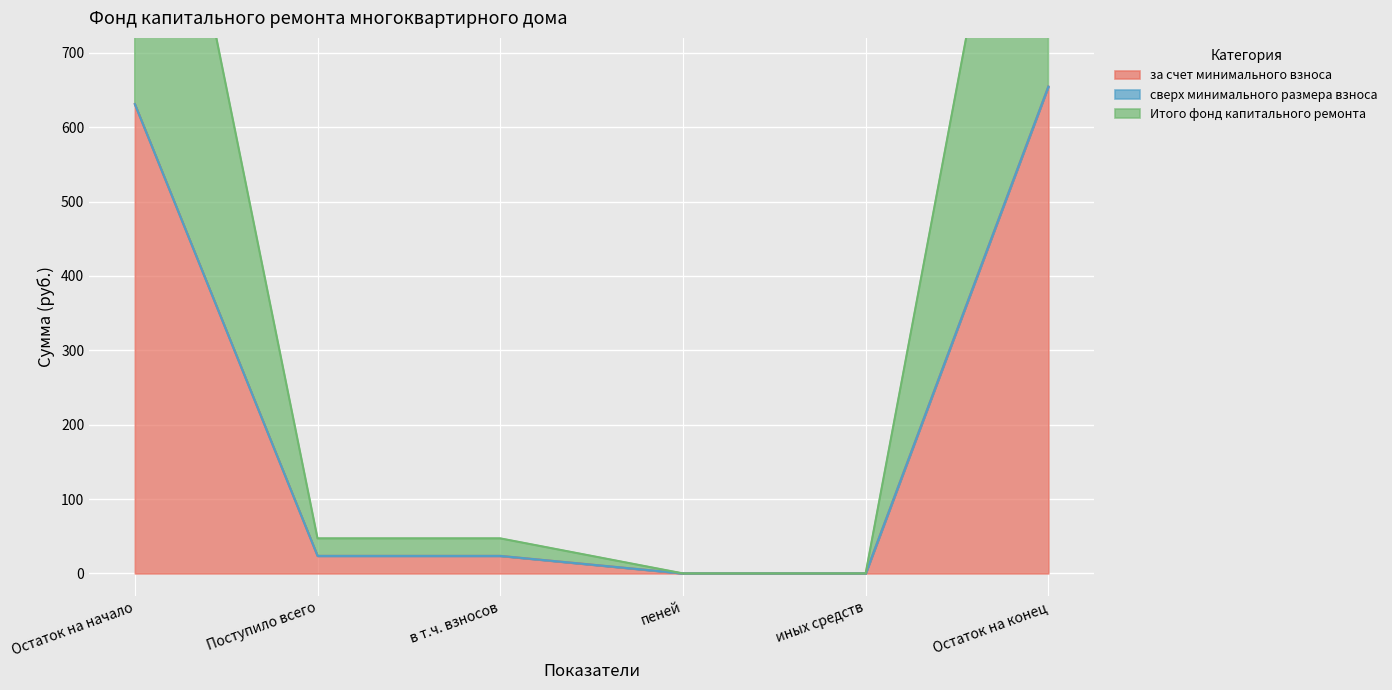

What is the total value across all series at Поступило всего?

47.1